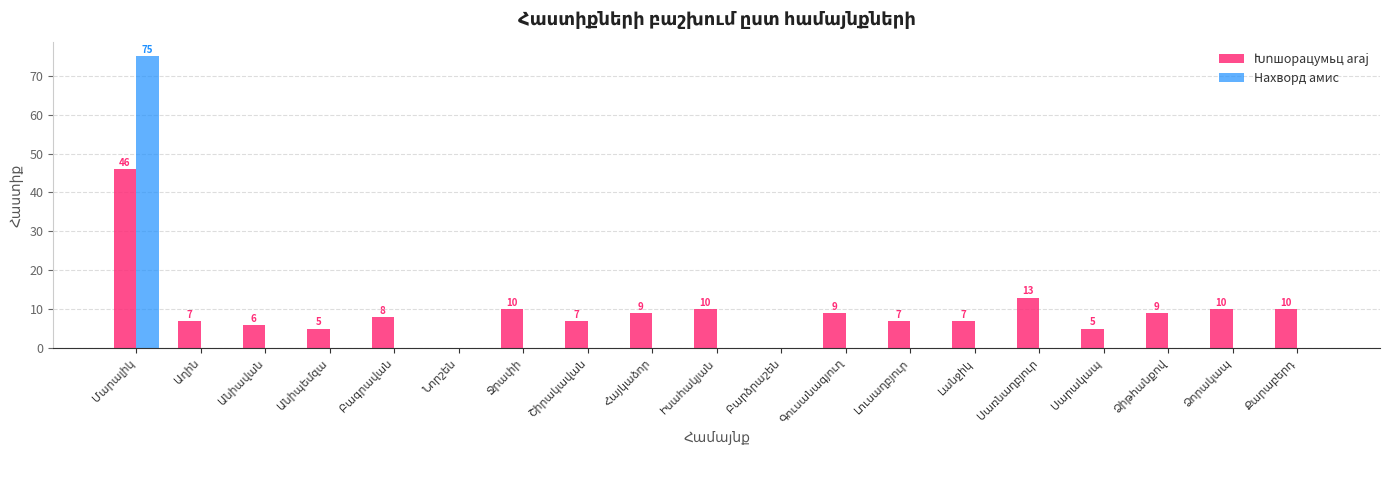

Count the number of categories in the chart.

19